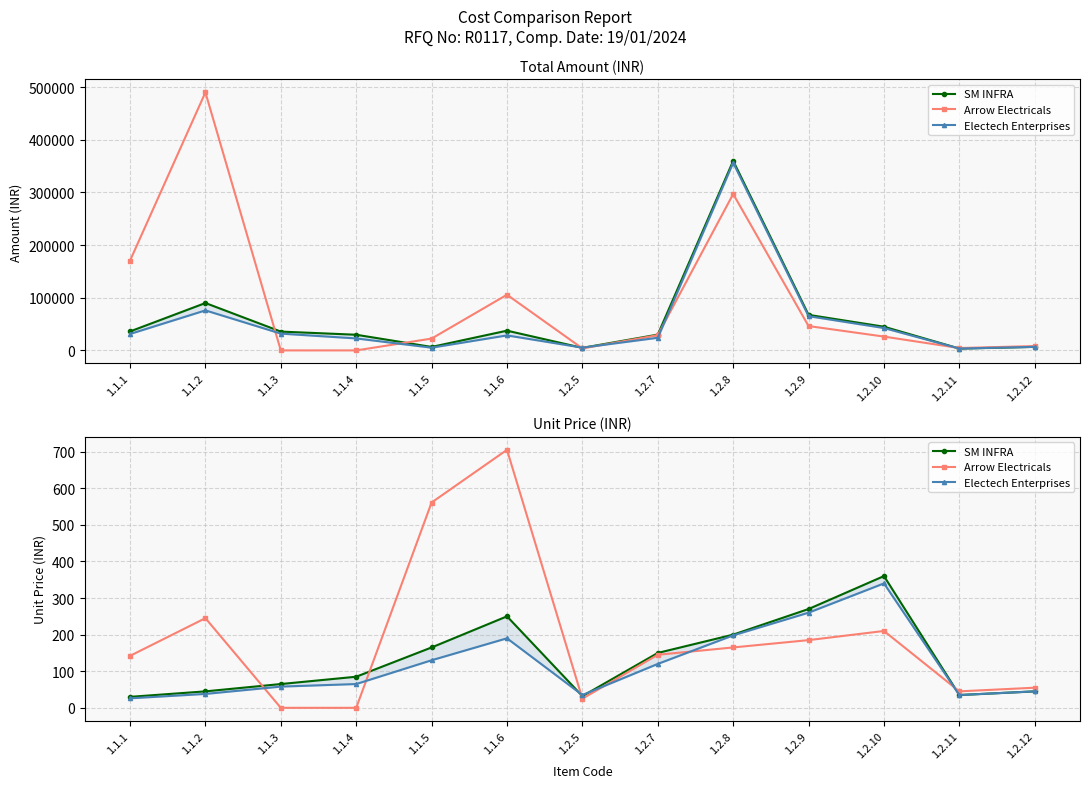

What is the value of the Electech Enterprises point at the 6th from the left?

190